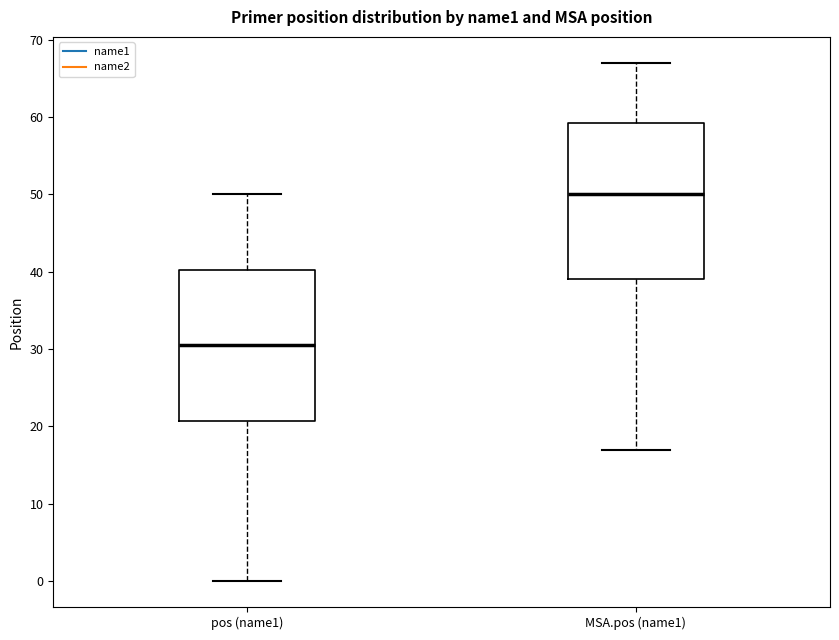

Which box has the lowest median line?

pos (name1)